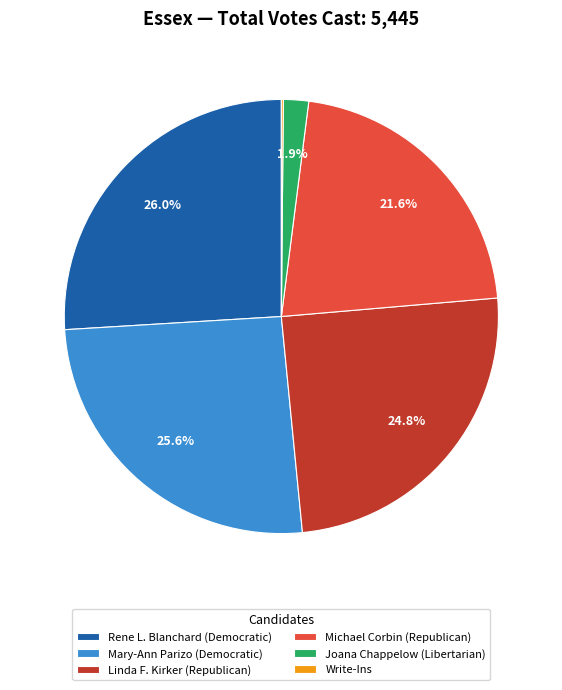

To the nearest percent, what is the average slice percentage?

17%